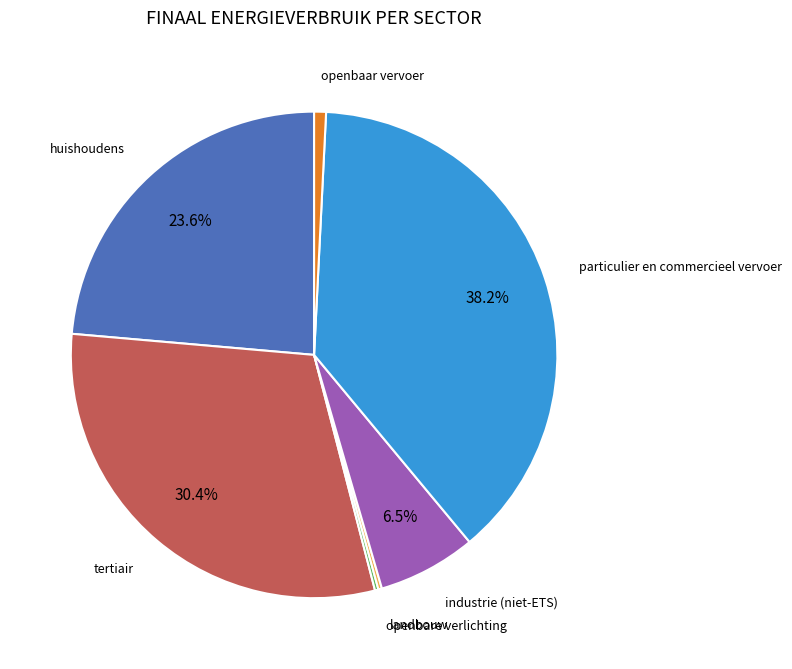

Does any single category account for the majority?

No